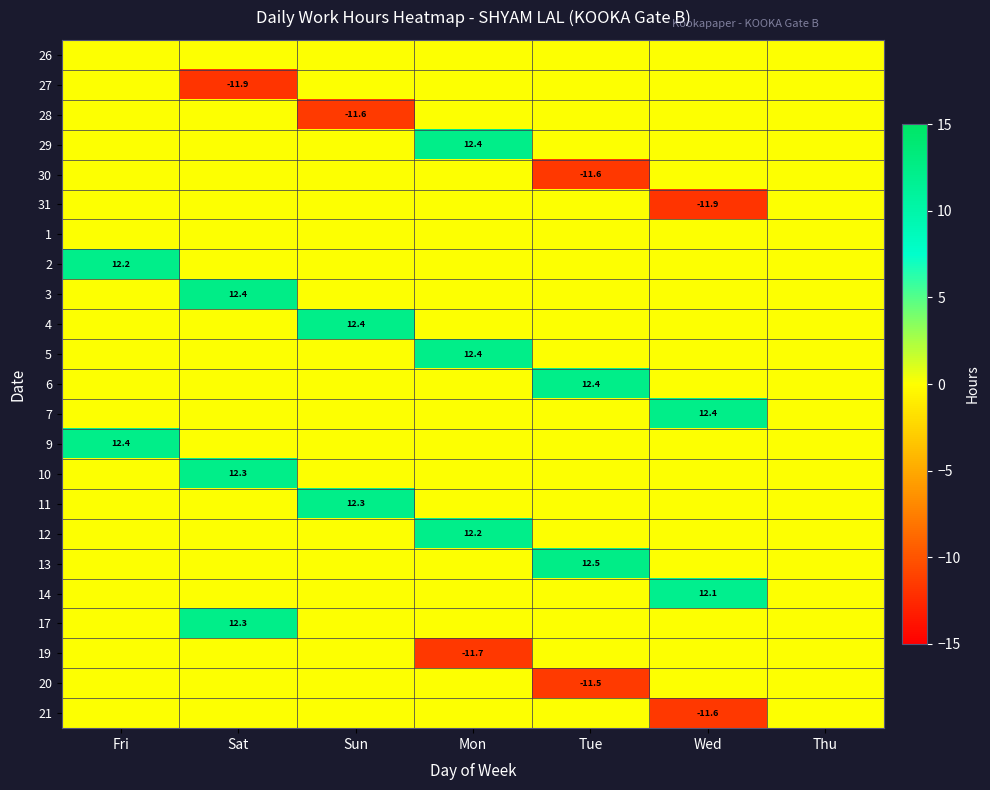

The 19 series shows -11.7 at Mon. True or false?

True